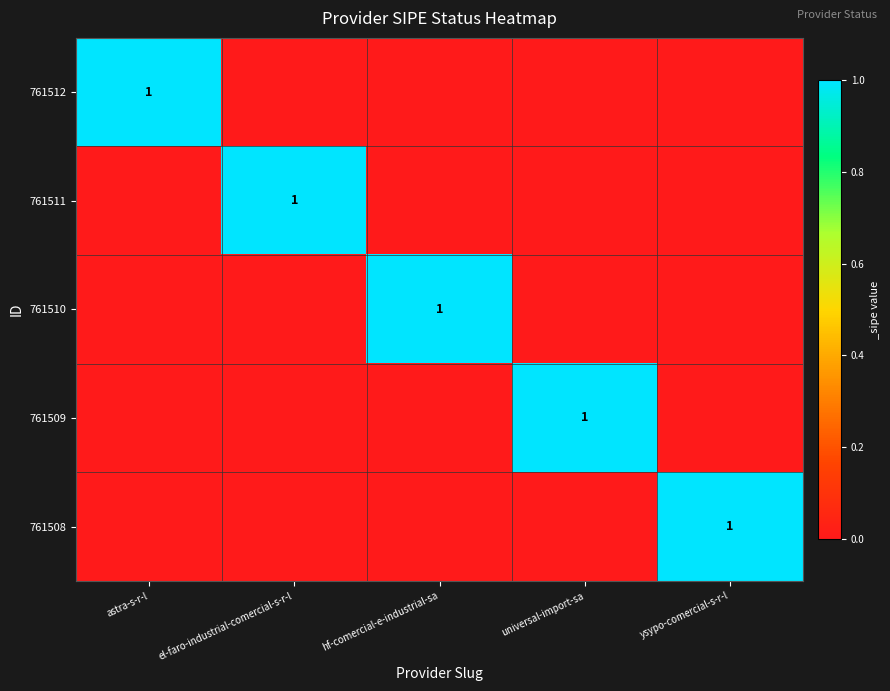

True or false: 761512 has a value of 0 at astra-s-r-l.

False